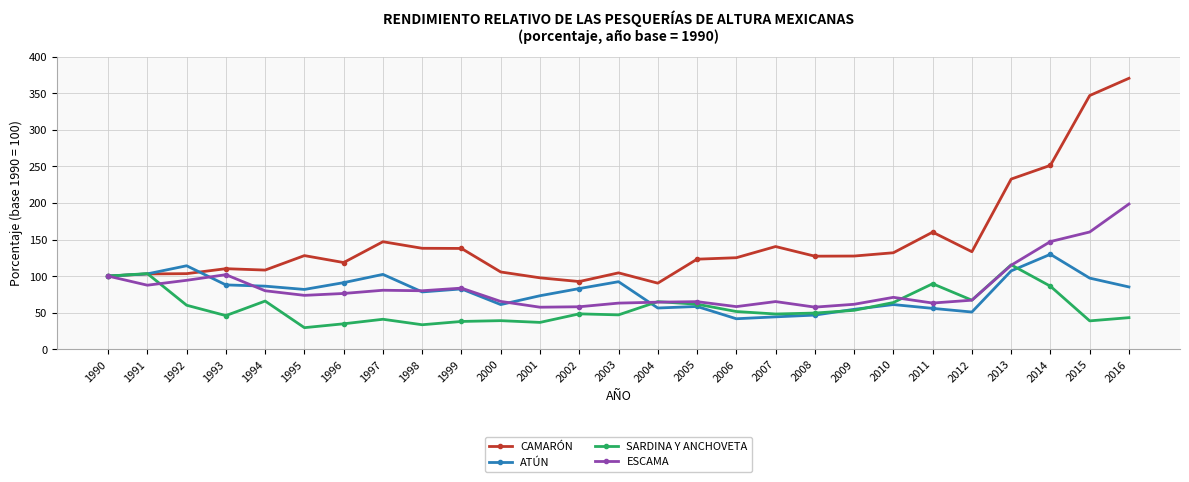

True or false: ATÚN has a value of 44.1 at 2014.

False